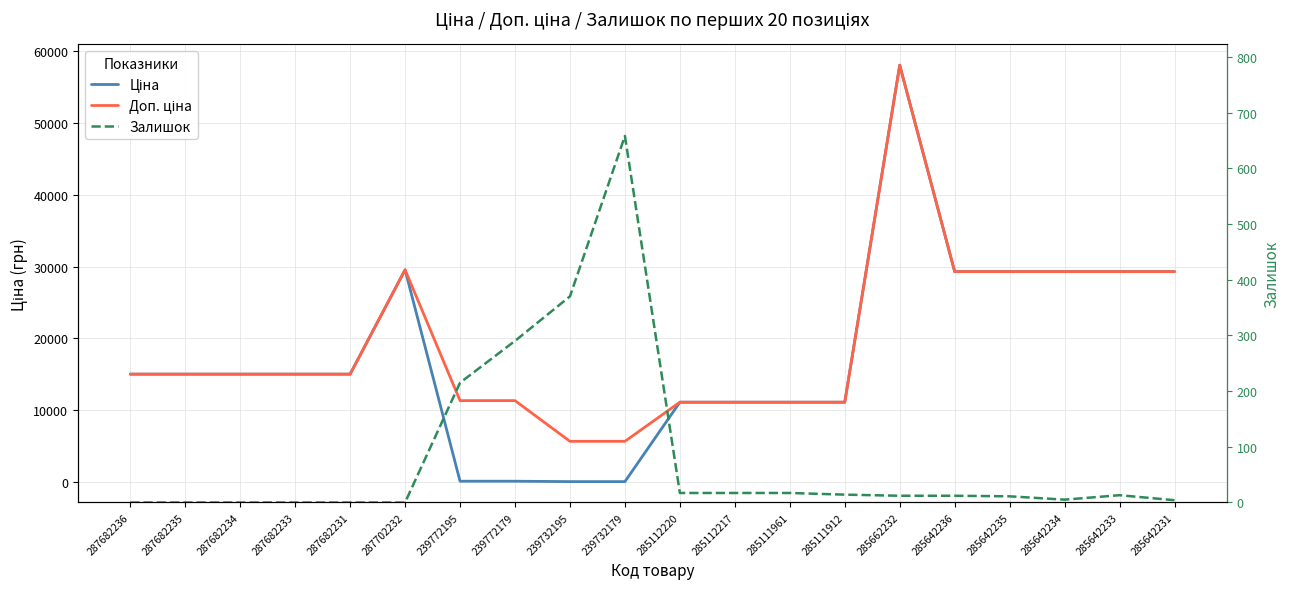

Which series changed the most between 287682234 and 239732195?

Ціна